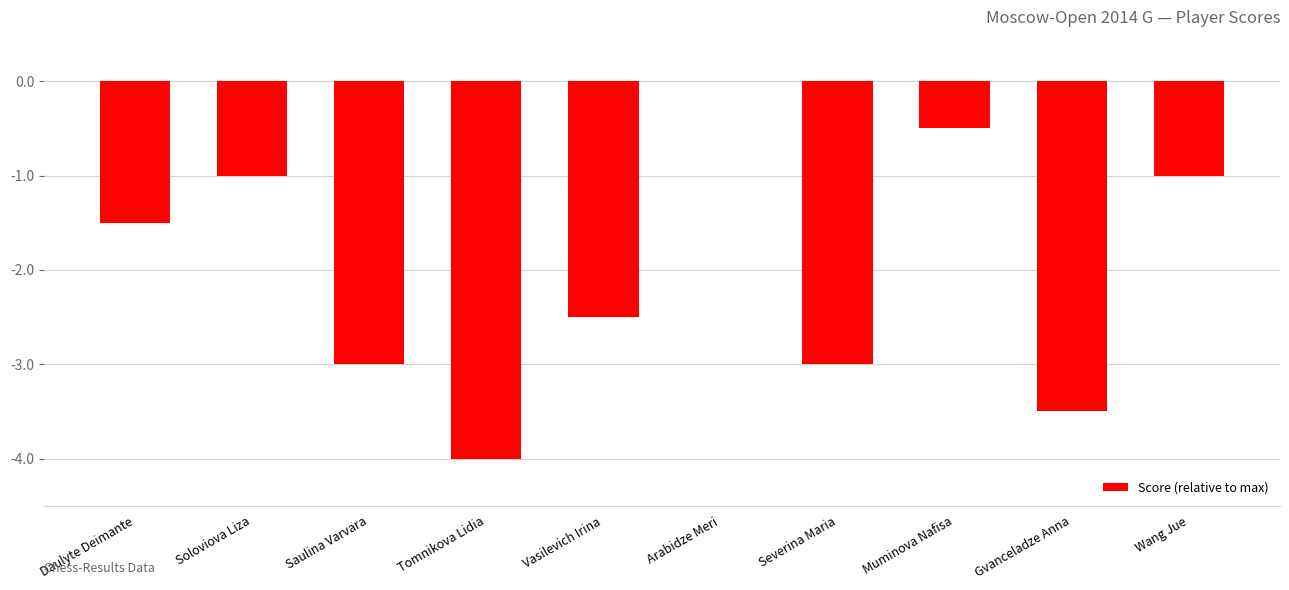

Which label corresponds to the largest value in the chart?

Arabidze Meri